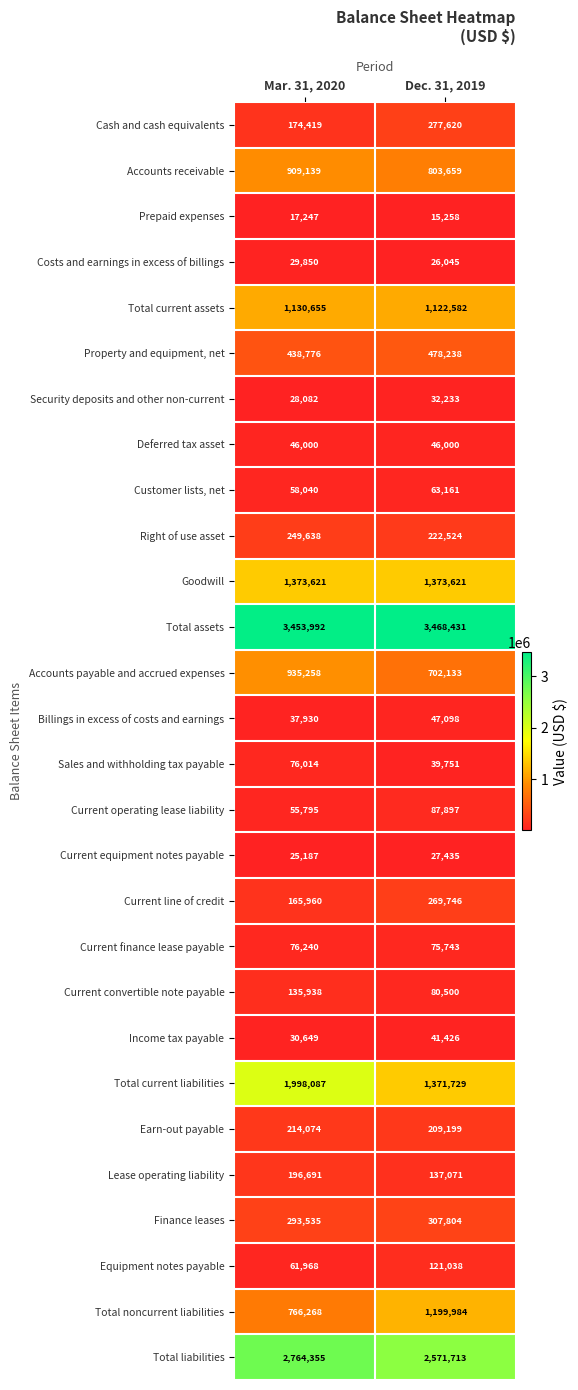

The Property and equipment, net series shows 141249 at Mar. 31, 2020. True or false?

False